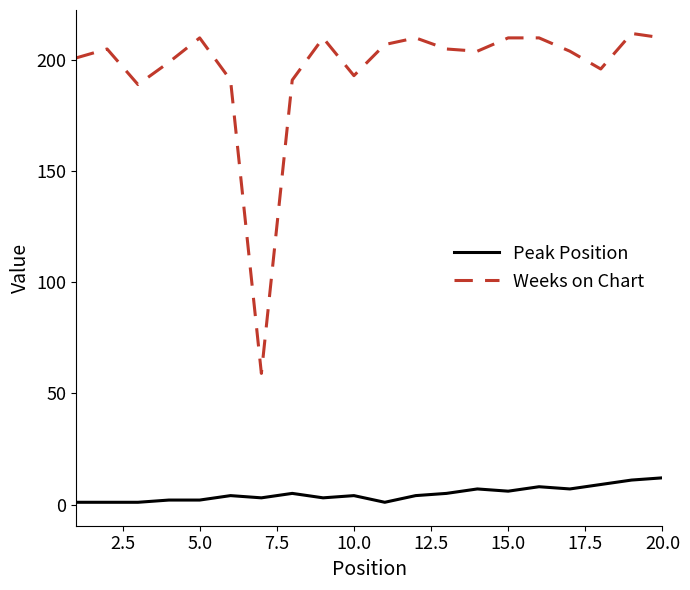

True or false: Weeks on Chart and Peak Position cross at least once.

False